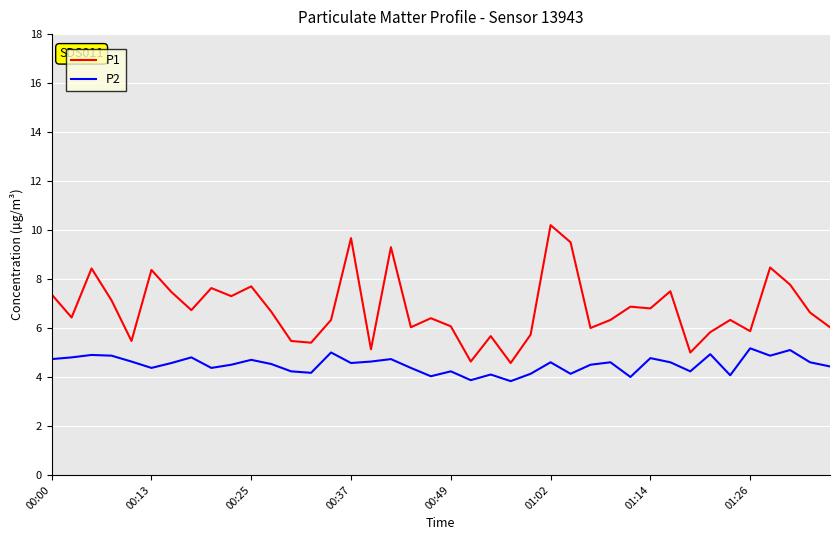

What is the minimum value shown in the chart?

3.8